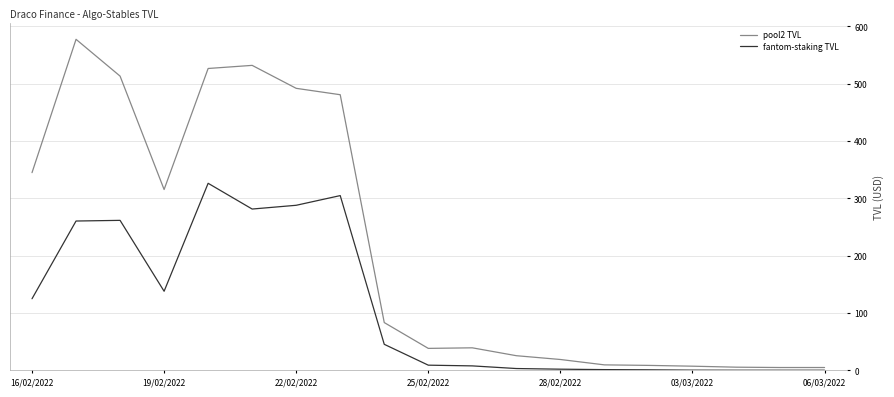

Does the chart display data point markers on the line(s)?

No